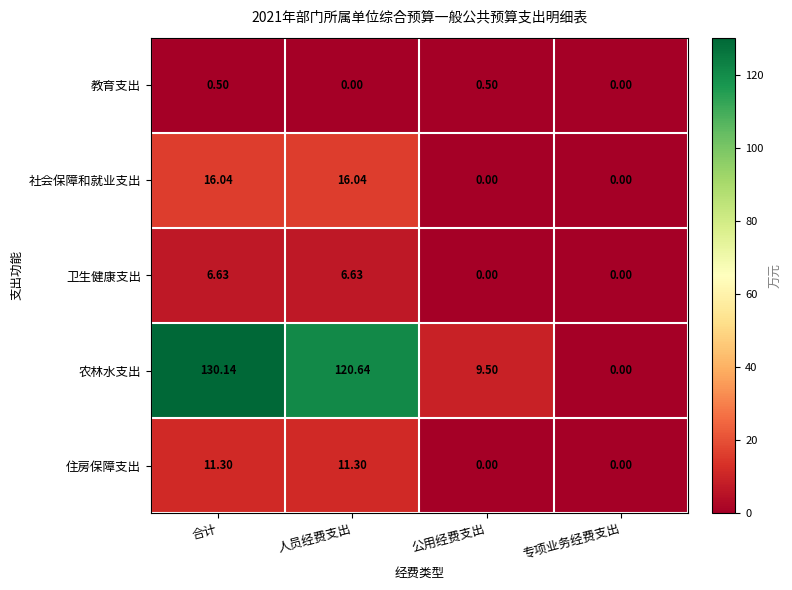

At which category does the chart reach its peak across all series?

合计